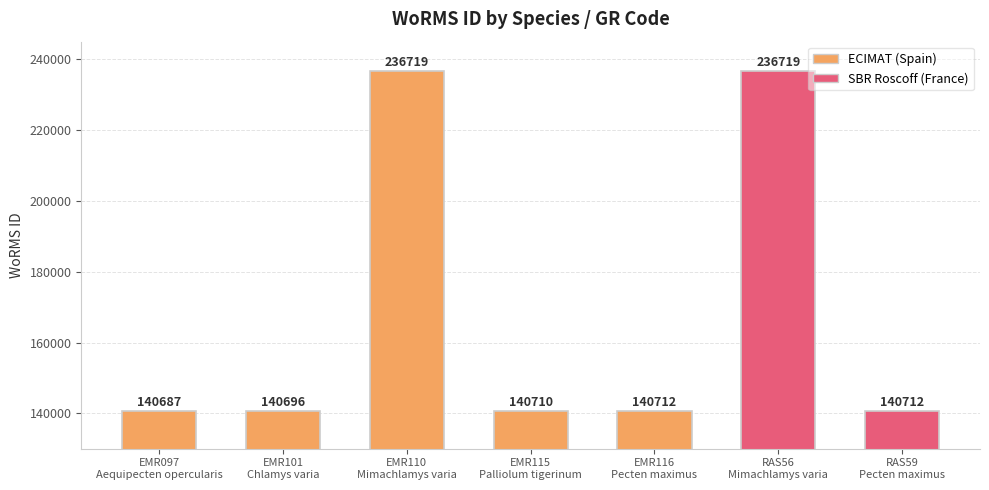

What is the ratio of the value at EMR115
Palliolum tigerinum to the value at RAS56
Mimachlamys varia?

0.6